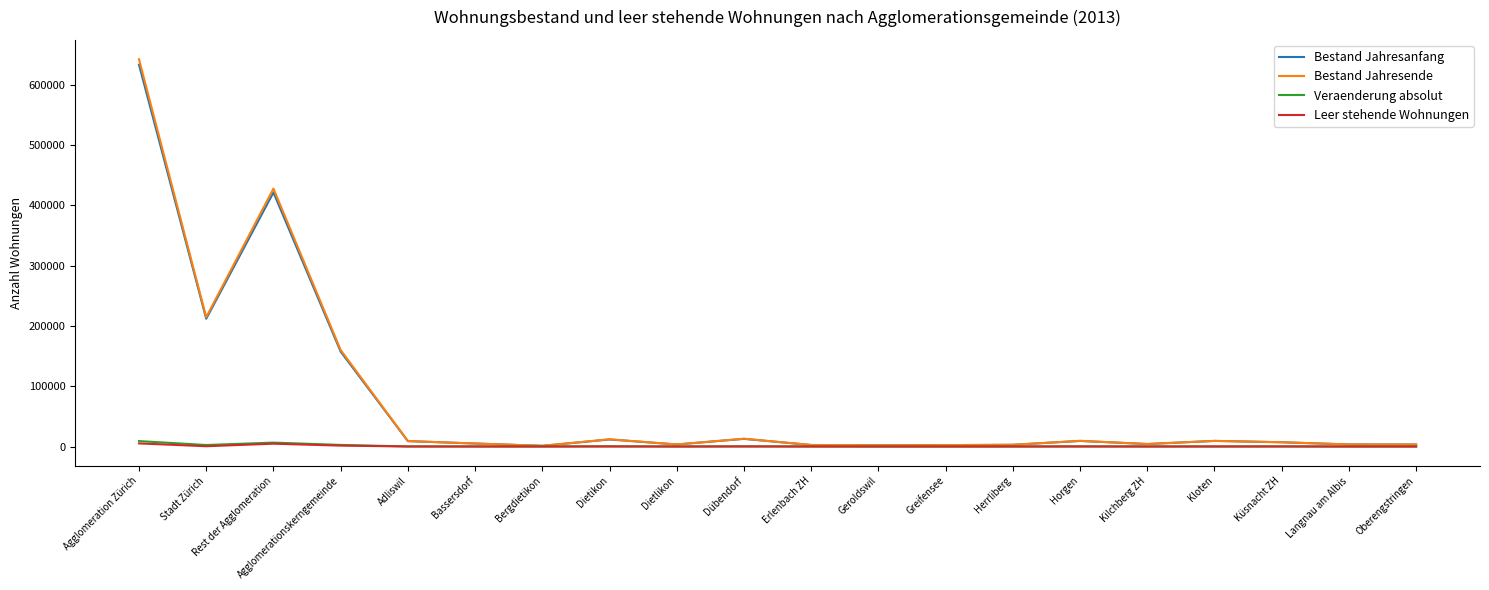

How many distinct data groups are displayed?

4